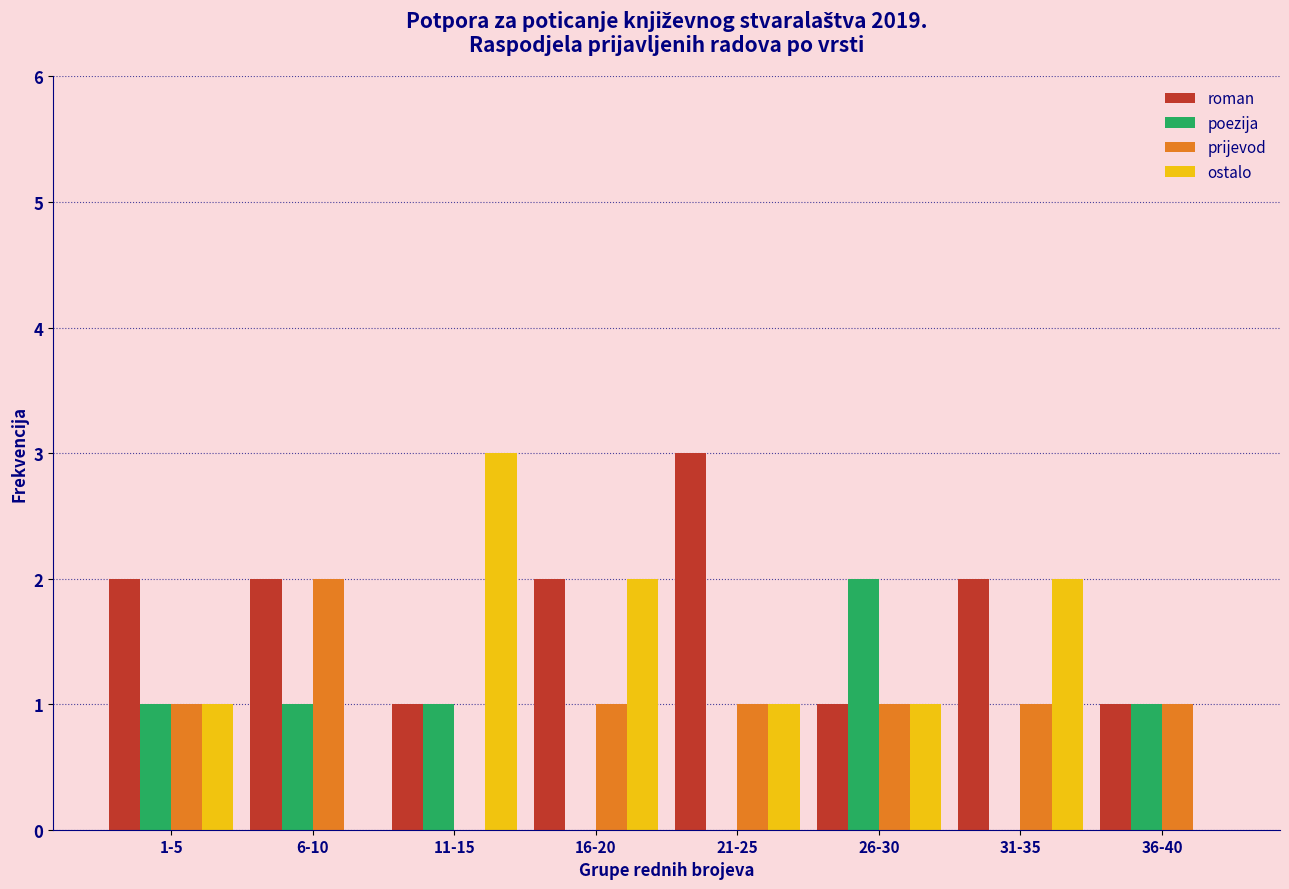

What is the maximum value for ostalo?

3